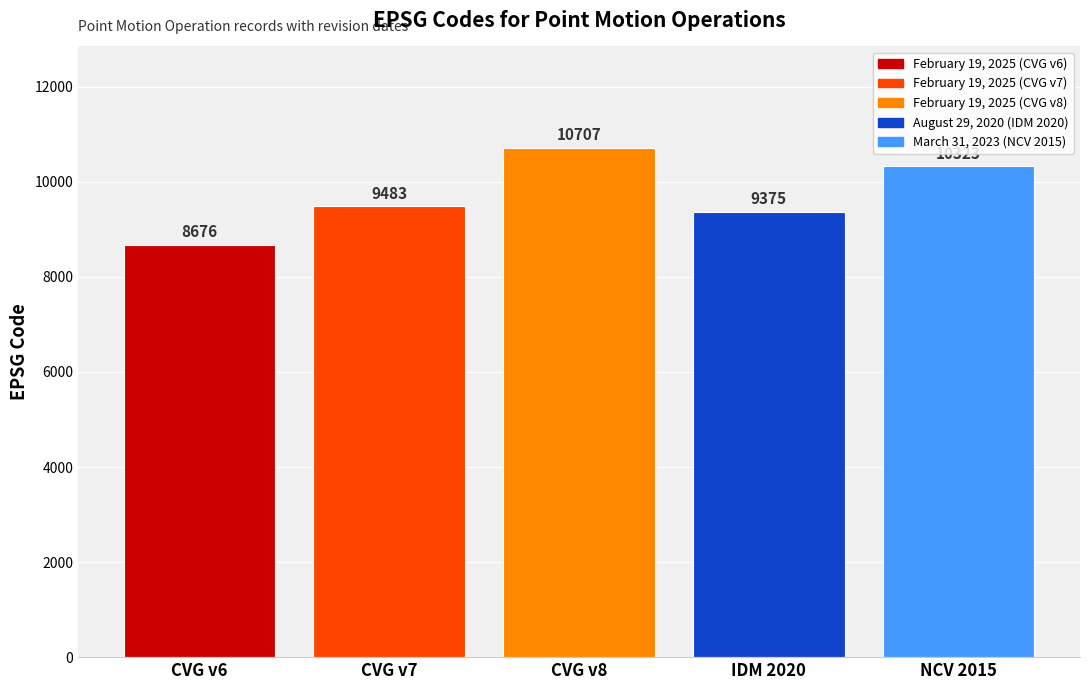

What is the difference between the maximum and minimum values?

2031